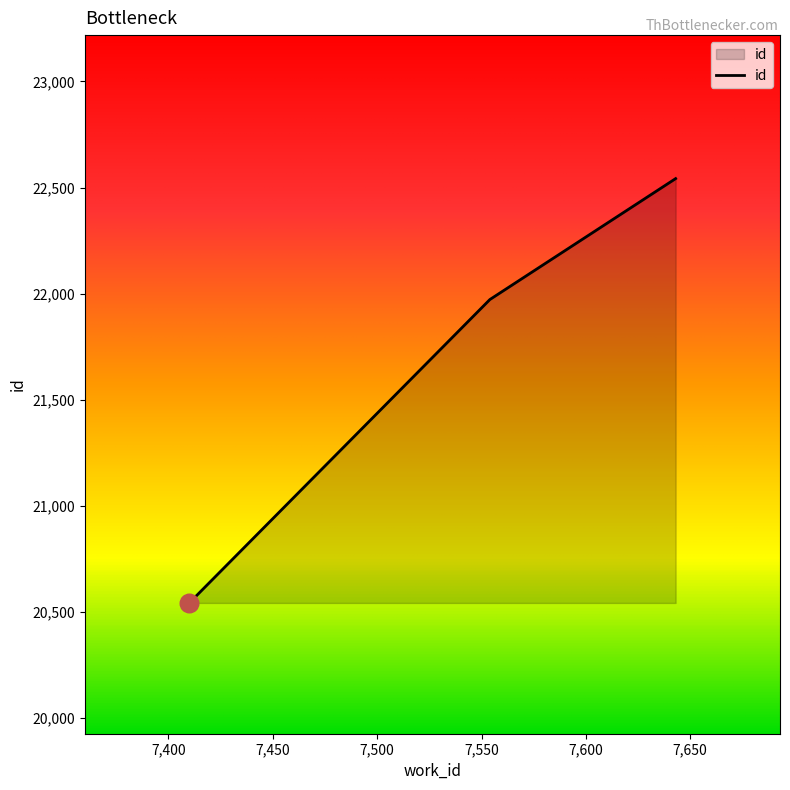

What is the maximum value shown in the chart?

22542